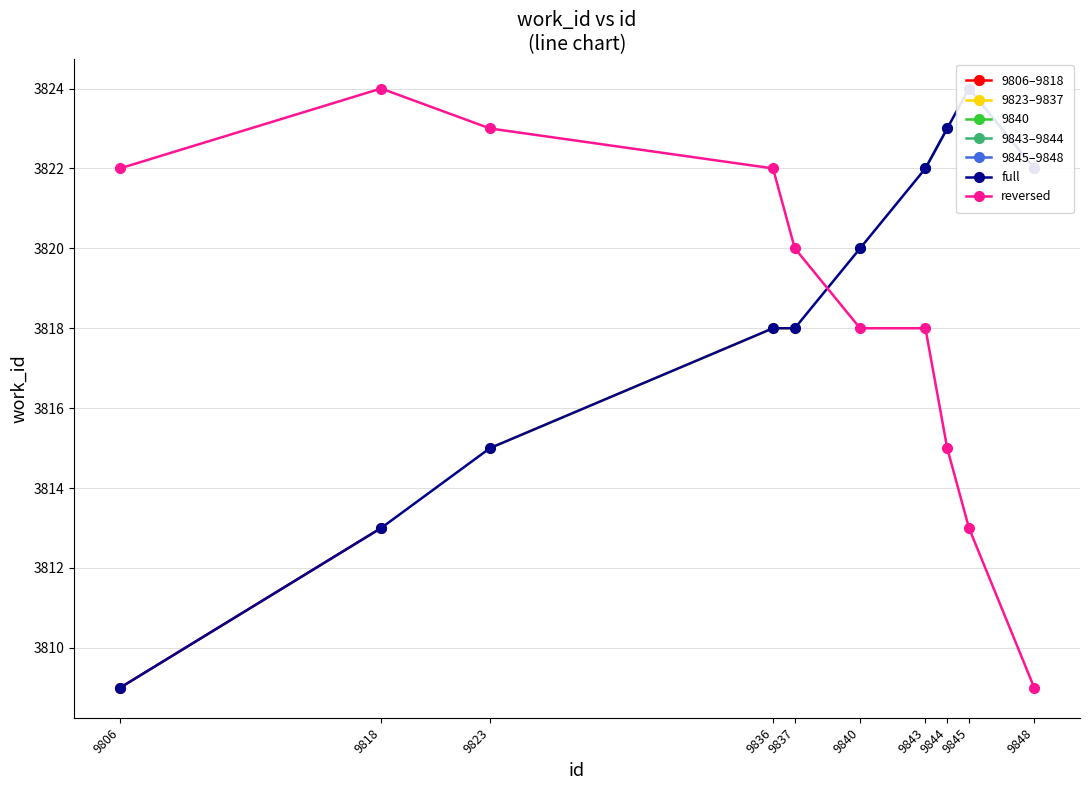

What is the change in value from 9843 to 9844?

+1